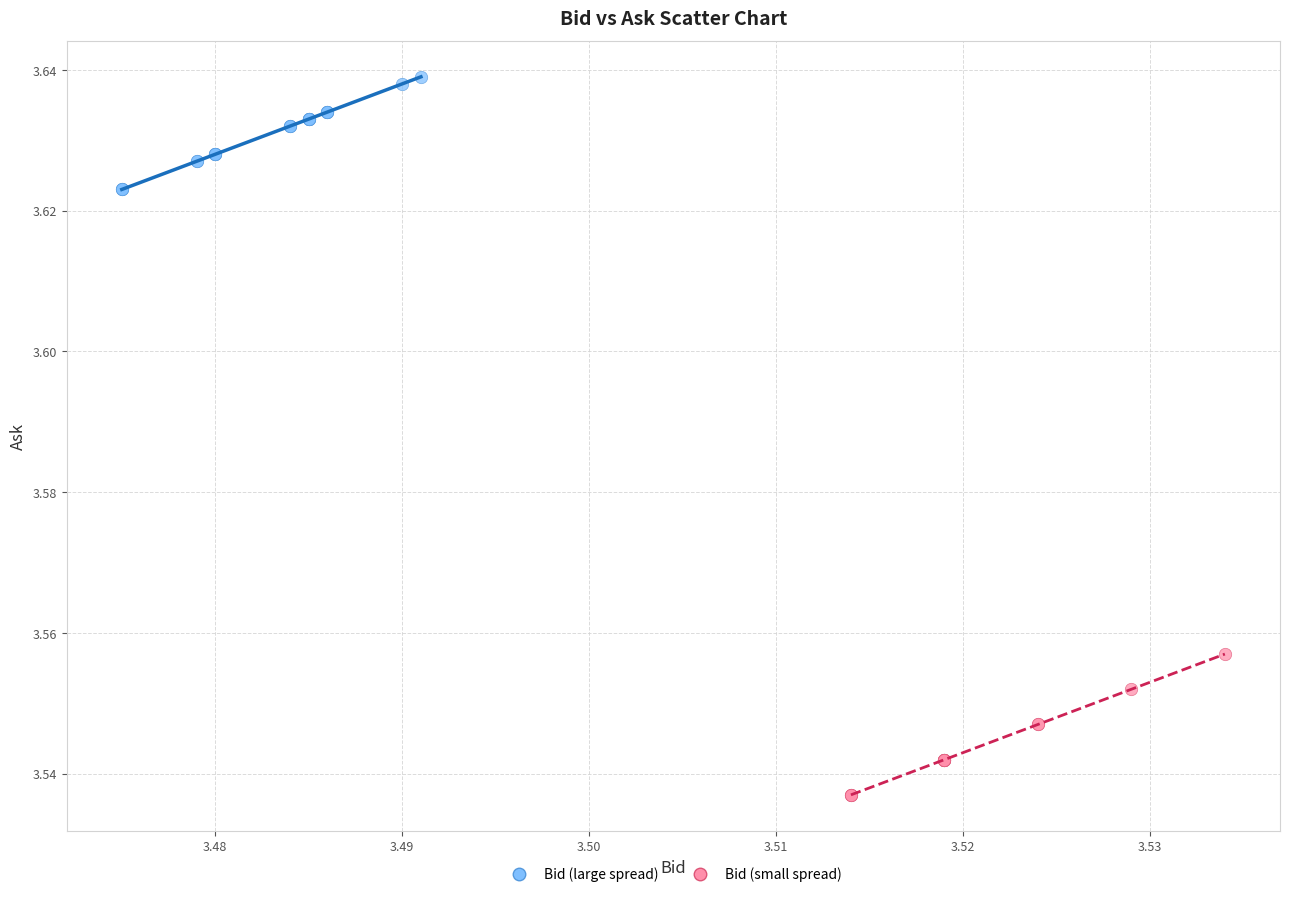

Which series contains the lowest Y value?

Bid (small spread)